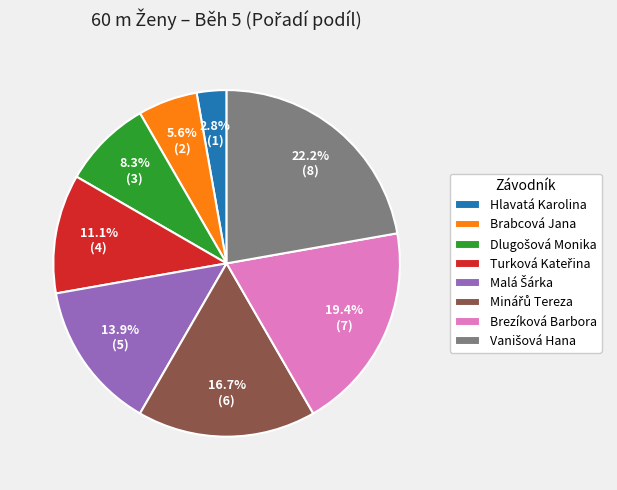

What portion of the pie excludes Brabcová Jana?

94.4%